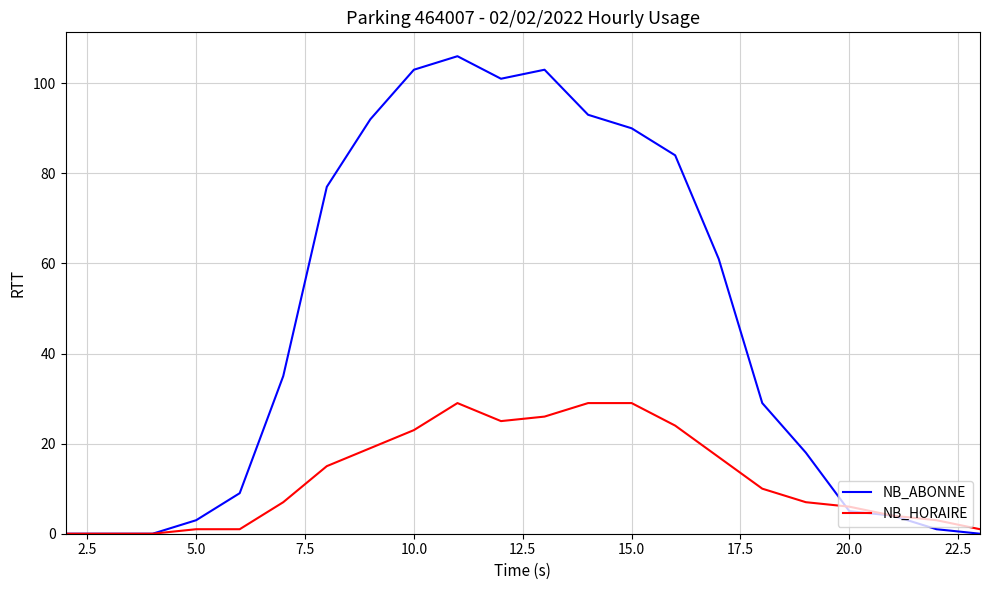

What are all the series names shown in the legend?

NB_ABONNE, NB_HORAIRE